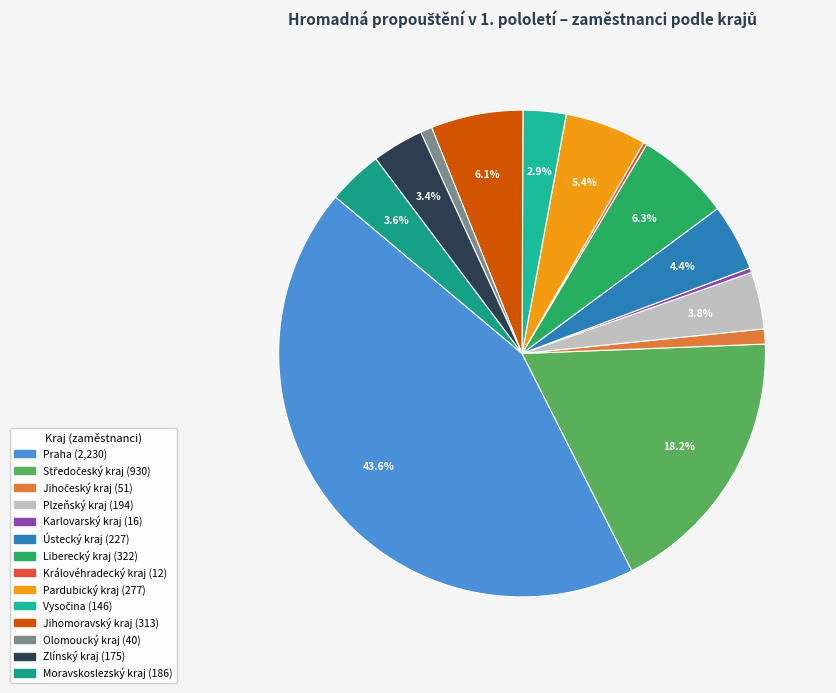

Is it true that Praha is 49% of the pie?

False